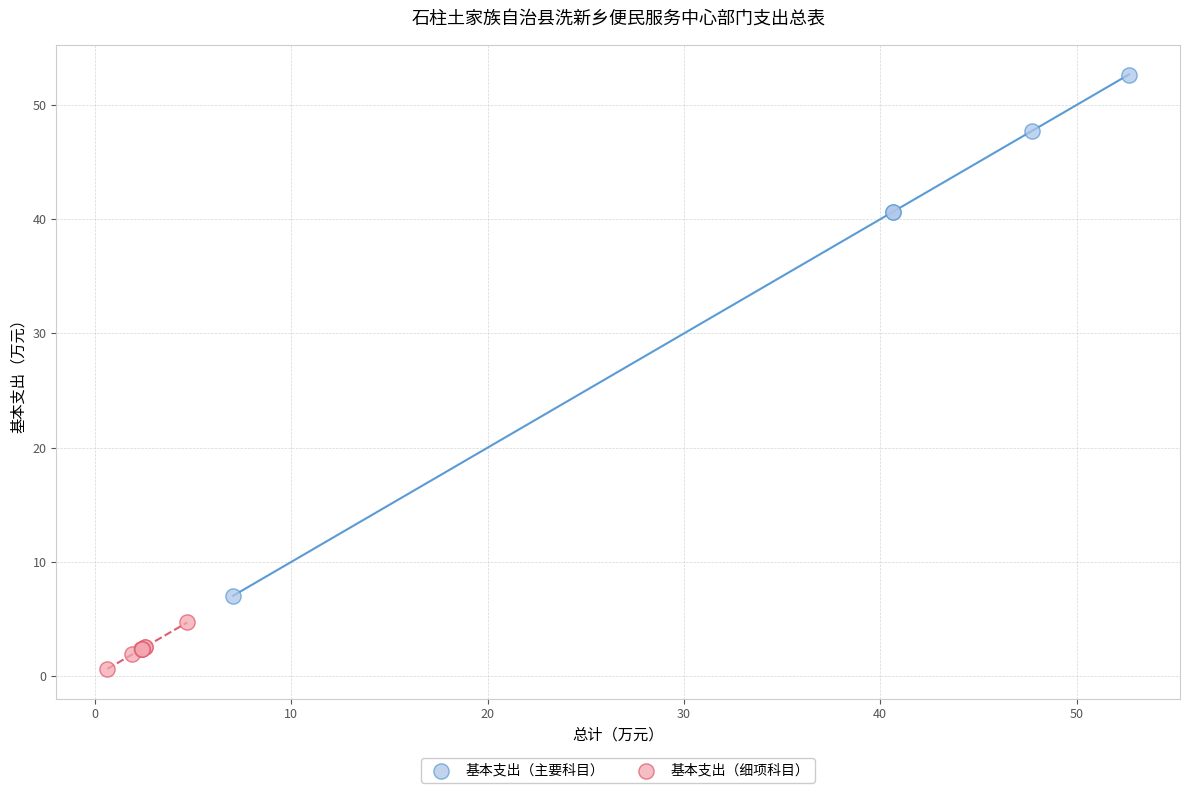

Which series has the largest Y range (max minus min)?

基本支出（主要科目）